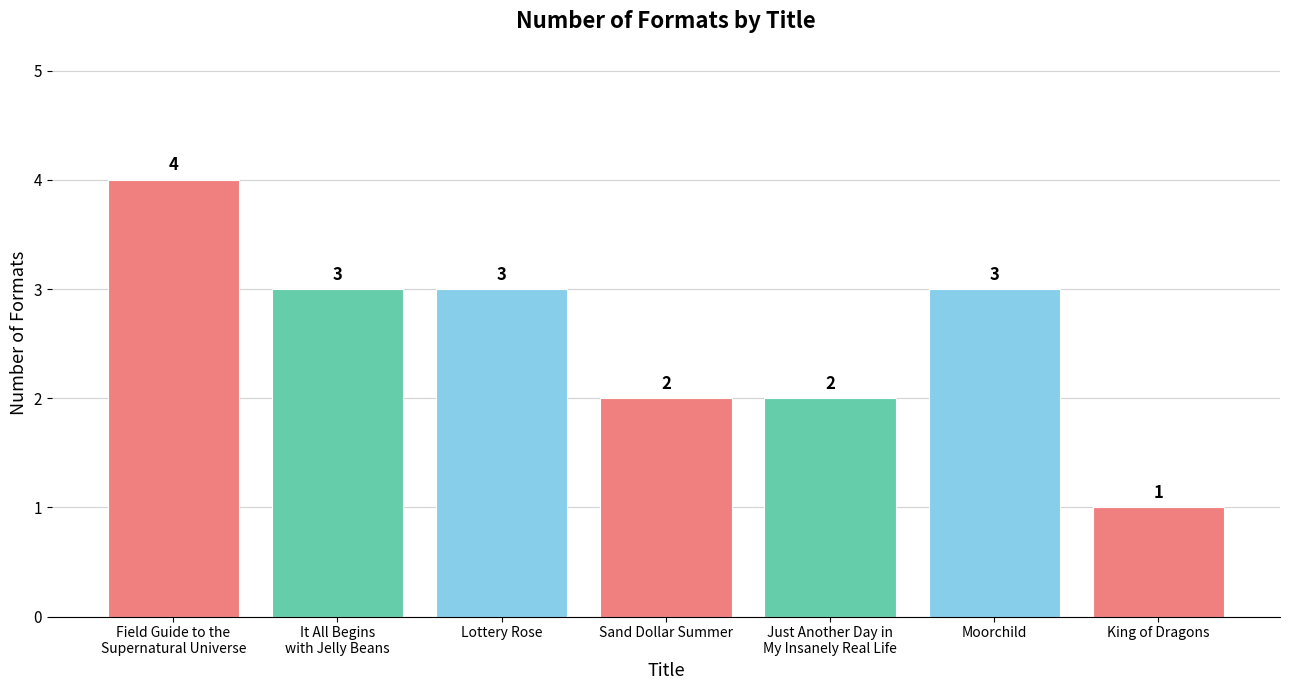

What is the difference between the maximum and minimum values?

3